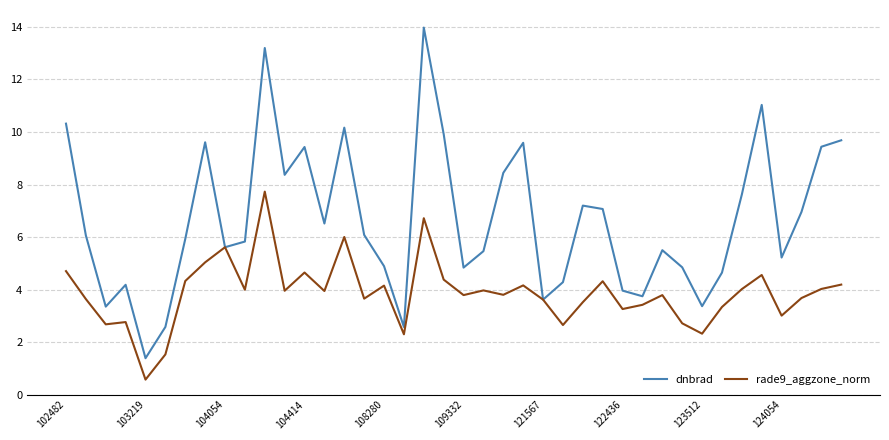

Rank the series by their average value, from lowest to highest.

rade9_aggzone_norm, dnbrad